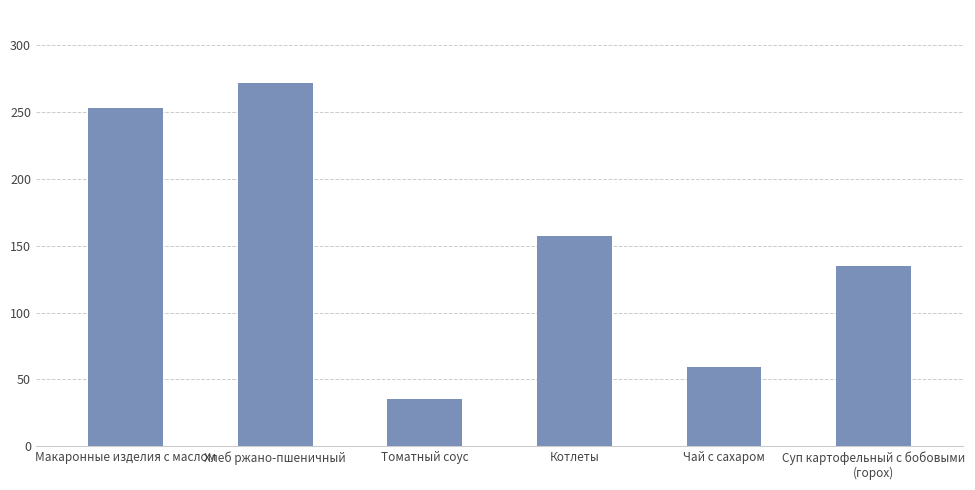

Rank the categories by value from highest to lowest.

Хлеб ржано-пшеничный, Макаронные изделия с маслом, Котлеты, Суп картофельный с бобовыми
(горох), Чай с сахаром, Томатный соус